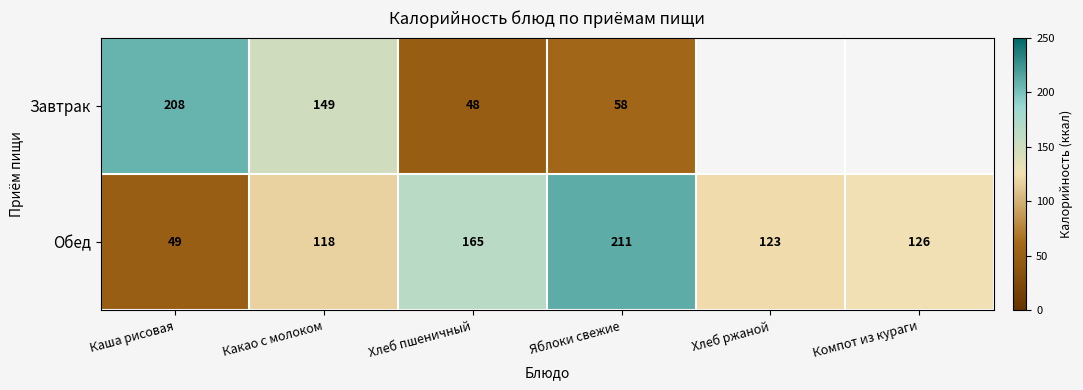

What is the minimum value shown in the chart?

48.0